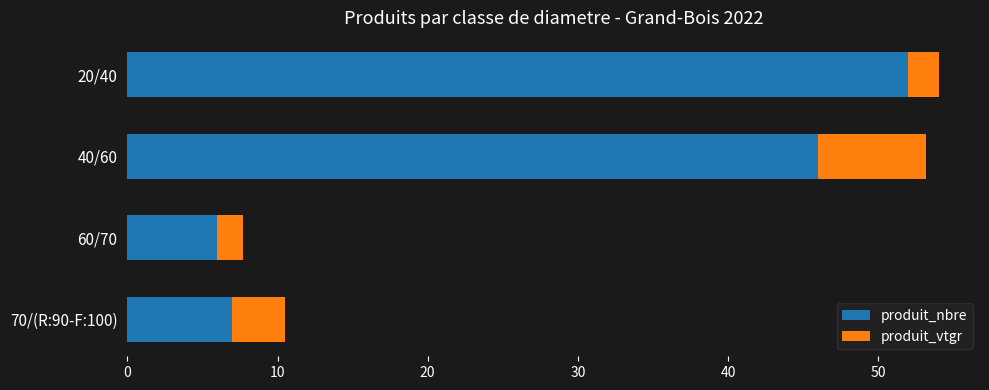

What is the total value across all series at 60/70?

7.7